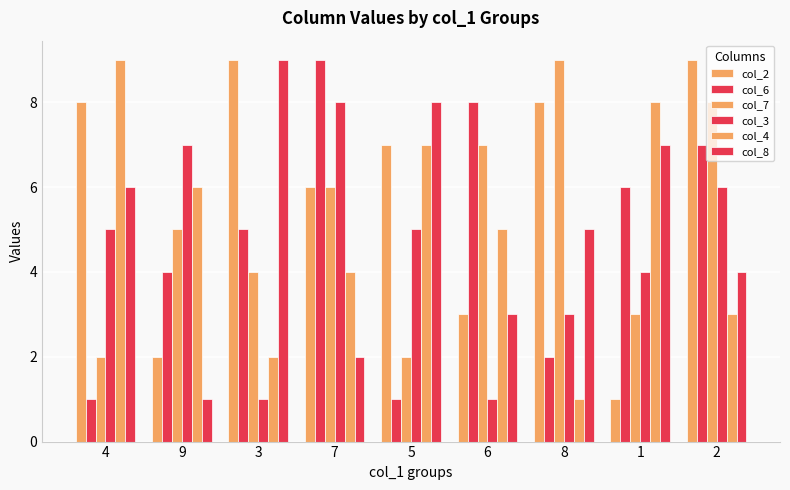

What is the value of the col_7 bar at the 8th from the left?

3